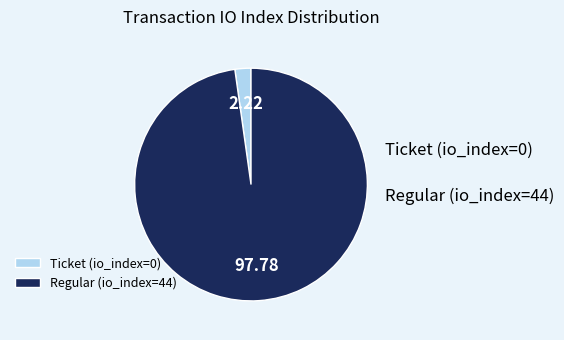

Does Ticket (io_index=0) represent more than half of the total?

No